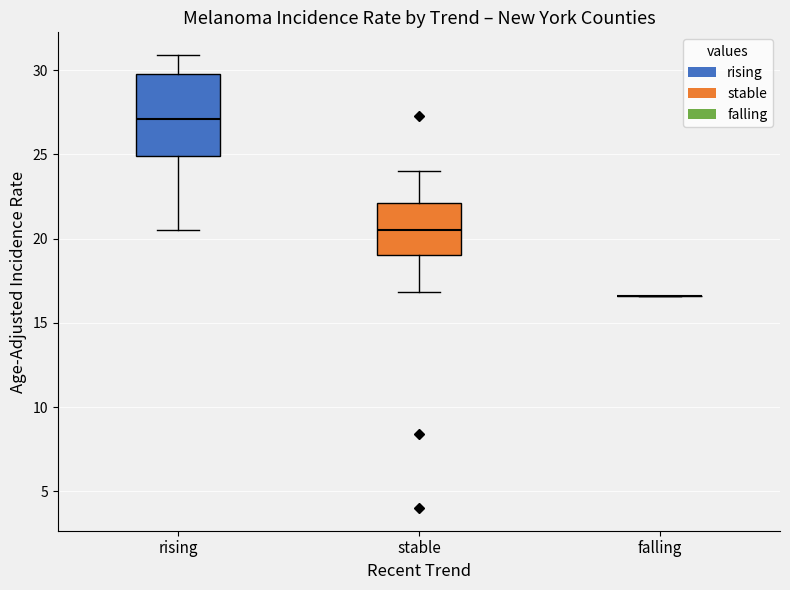

Reading left to right, read every box against the y-axis: the position of its median line, the range the box covers, and the ends of its whiskers. The values are not printed on the chart, so give them approximately, as read against the axis.

rising: median 27.0, box 25.0 to 30.0, whiskers 20.5 to 31.0
stable: median 20.5, box 19.0 to 22.0, whiskers 17.0 to 24.0
falling: box collapsed to a line at 16.5, whiskers 16.5 to 16.5